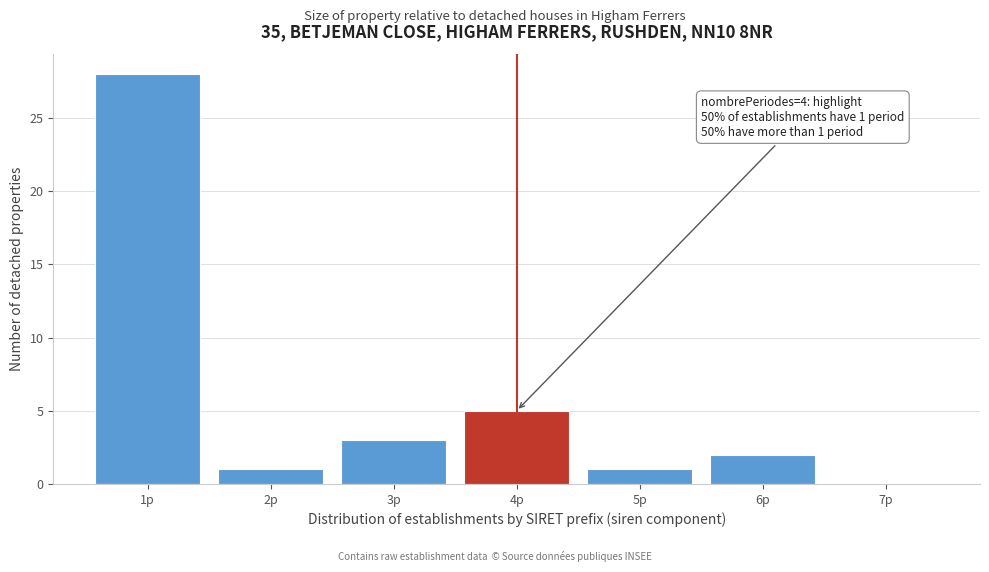

Reading left to right, what are all the values shown in this chart?

1p=28	2p=1	3p=3	4p=5	5p=1	6p=2	7p=0